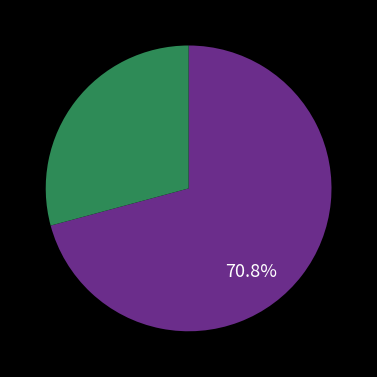

Does any single category account for the majority?

Yes